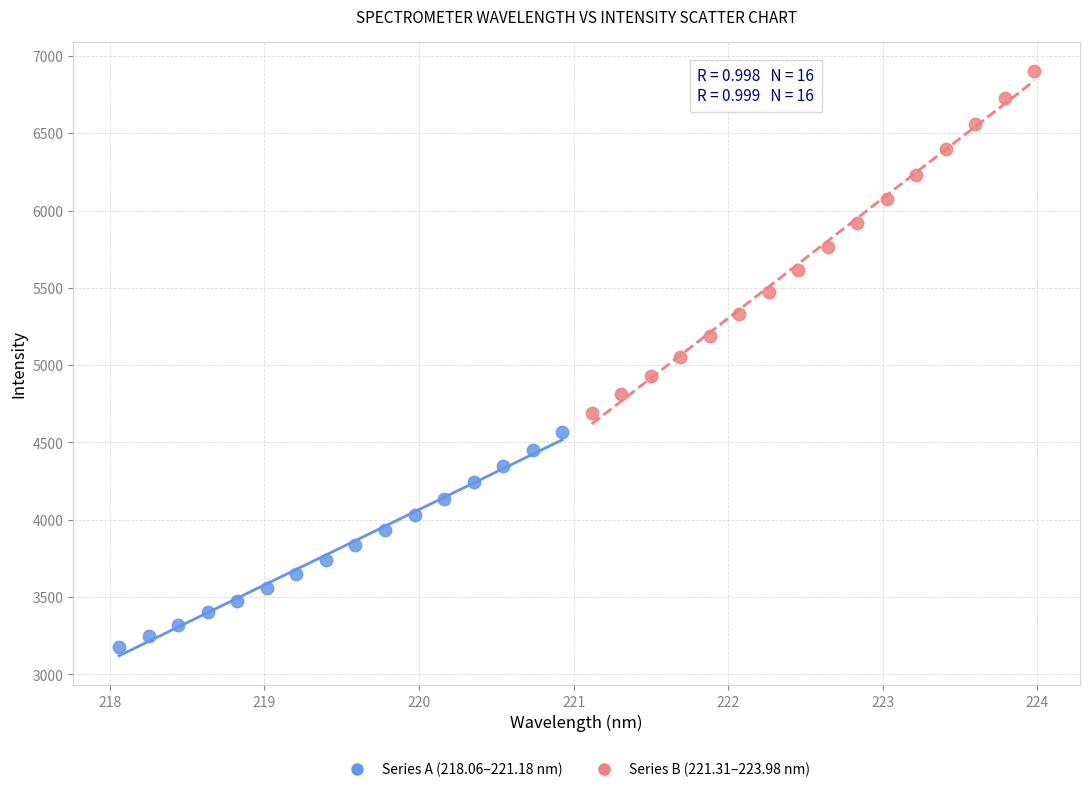

Which series reaches the minimum Y coordinate?

Series A (218.06–221.18 nm)